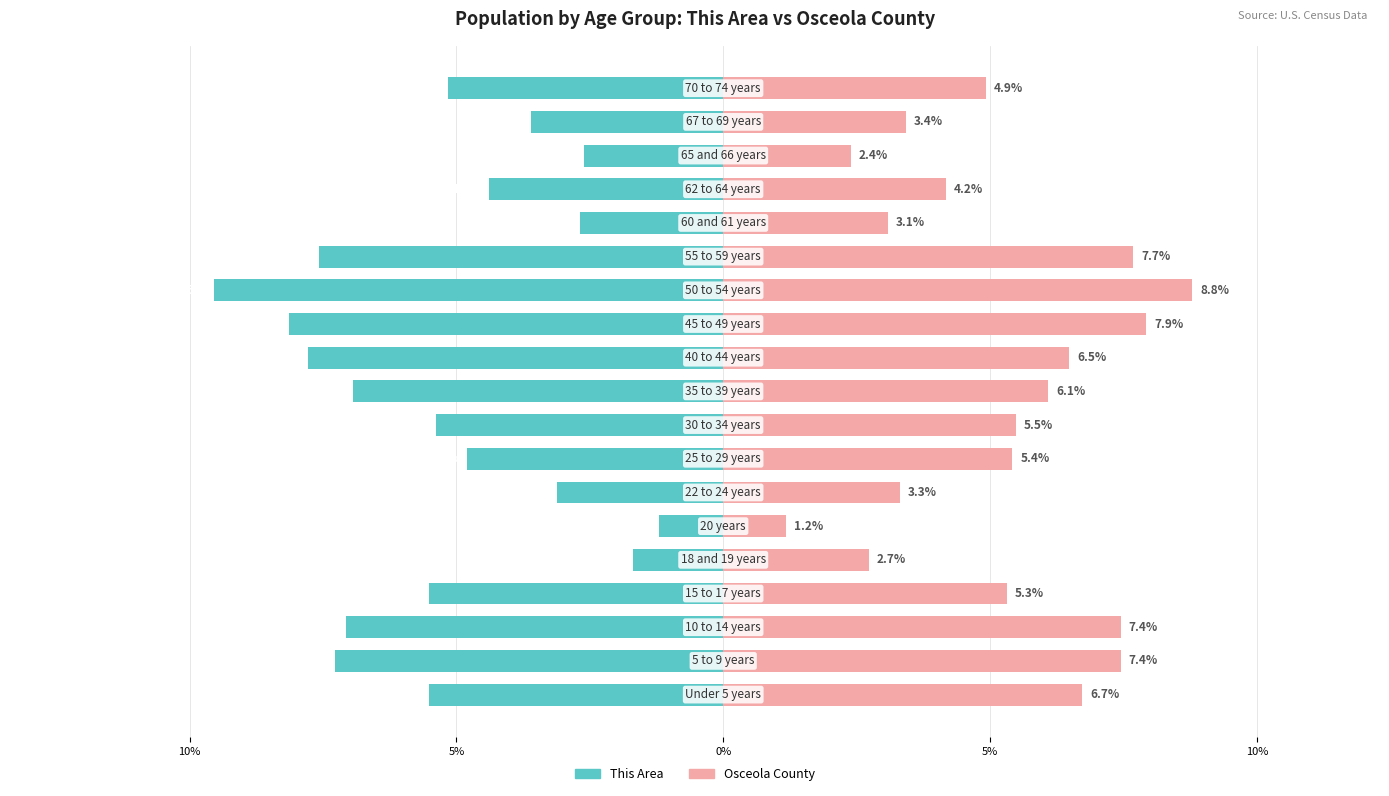

Between 7 and 17, which series saw the biggest shift?

Osceola County